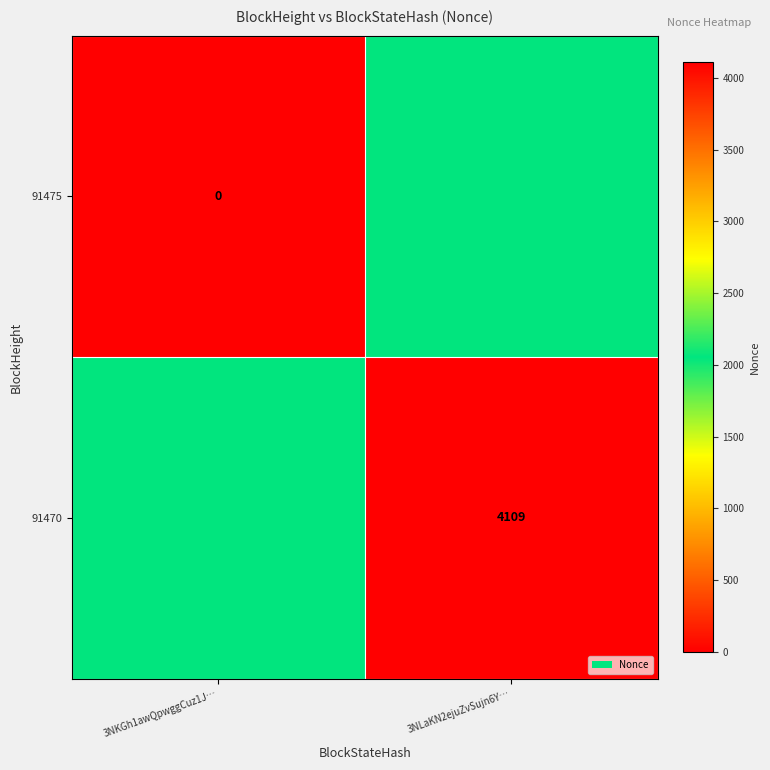

Is it true that 91470 equals 1905.2 at 3NLaKN2ejuZvSujn6Y…?

False